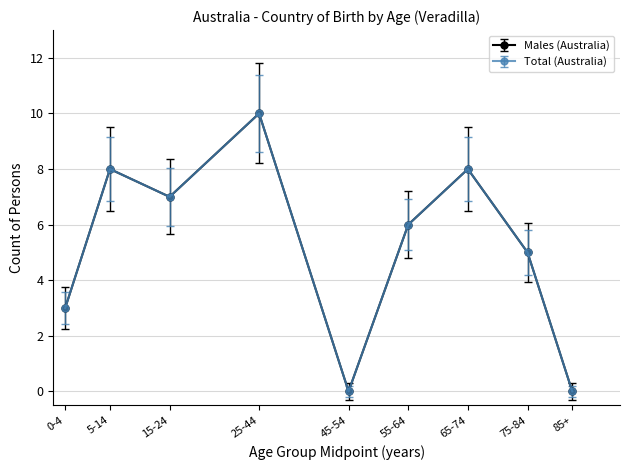

Is this an area chart (filled region under the line)?

No